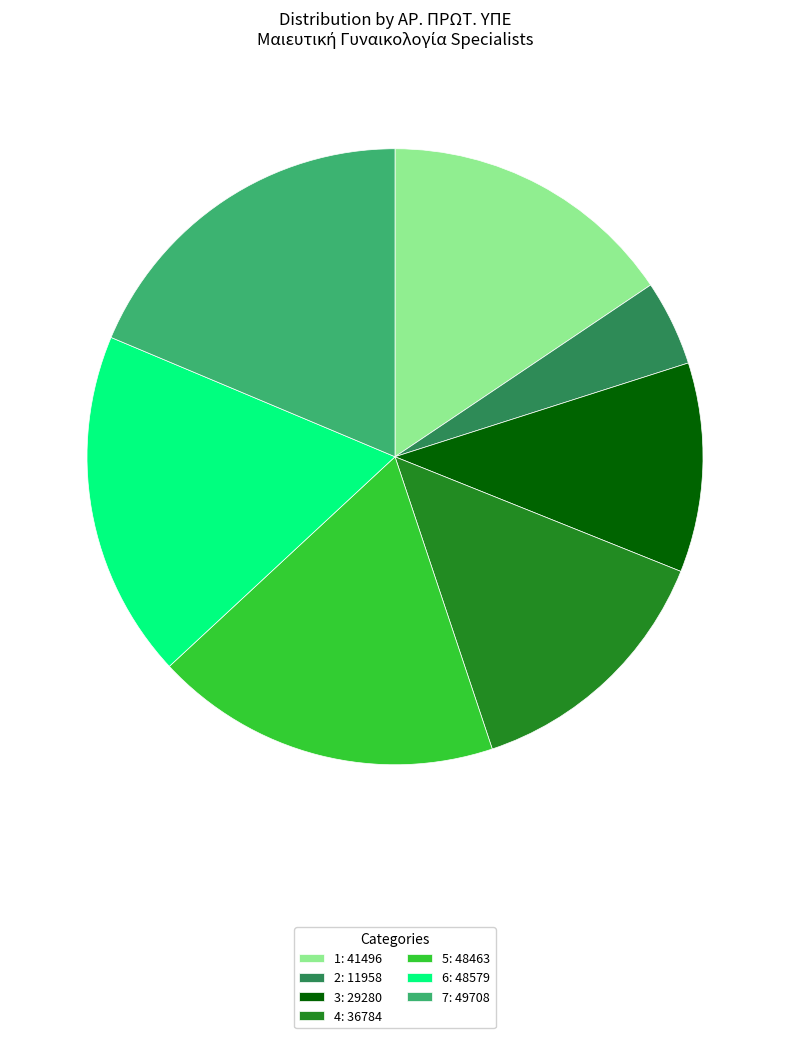

Does 3: 29280 represent more than half of the total?

No